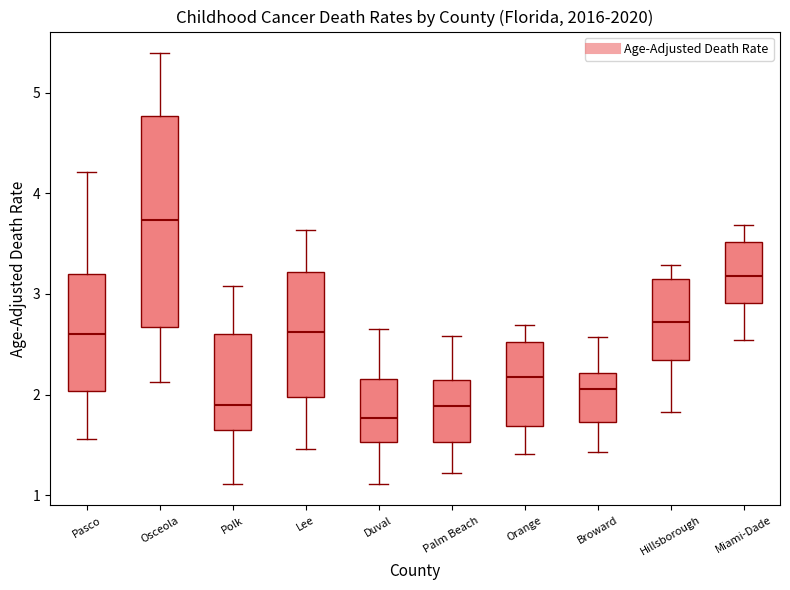

Reading left to right, transcribe this box plot: for each box, give where its median line is, the range the box spans, and where its two whiskers end, as read against the y-axis. The values are not printed on the chart, so give them approximately, as read against the axis.

Pasco: median 2.6, box 2.0 to 3.2, whiskers 1.6 to 4.2
Osceola: median 3.7, box 2.7 to 4.8, whiskers 2.1 to 5.4
Polk: median 1.9, box 1.7 to 2.6, whiskers 1.1 to 3.1
Lee: median 2.6, box 2.0 to 3.2, whiskers 1.5 to 3.6
Duval: median 1.8, box 1.5 to 2.2, whiskers 1.1 to 2.7
Palm Beach: median 1.9, box 1.5 to 2.1, whiskers 1.2 to 2.6
Orange: median 2.2, box 1.7 to 2.5, whiskers 1.4 to 2.7
Broward: median 2.1, box 1.7 to 2.2, whiskers 1.4 to 2.6
Hillsborough: median 2.7, box 2.3 to 3.1, whiskers 1.8 to 3.3
Miami-Dade: median 3.2, box 2.9 to 3.5, whiskers 2.5 to 3.7